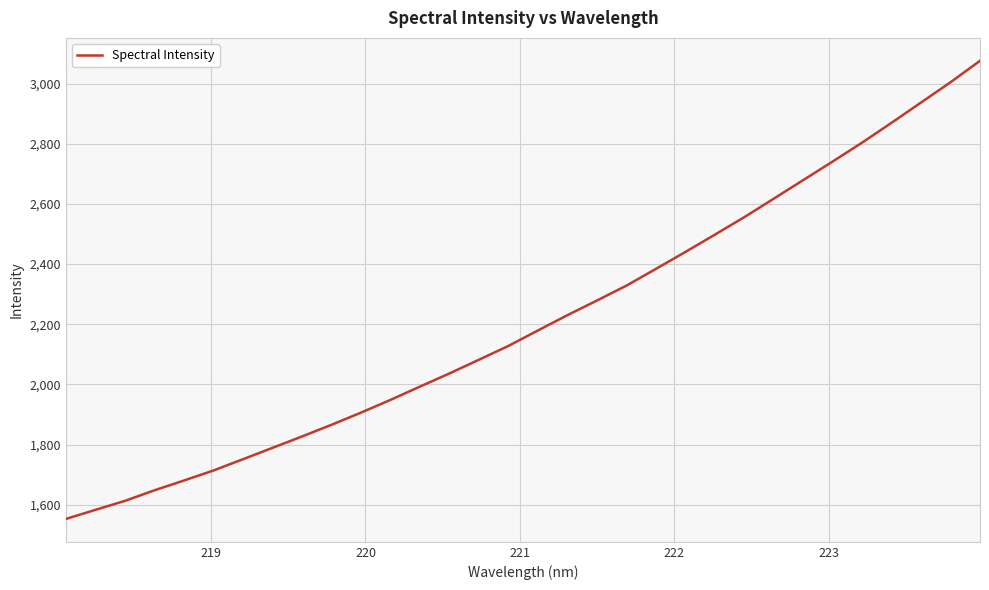

Is this an area chart (filled region under the line)?

No